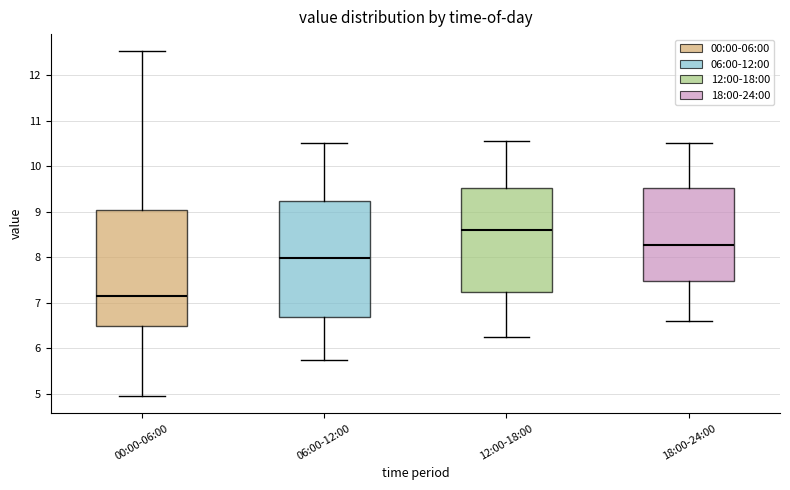

Reading left to right, read every box against the y-axis: the position of its median line, the range the box covers, and the ends of its whiskers. The values are not printed on the chart, so give them approximately, as read against the axis.

00:00-06:00: median 7.2, box 6.5 to 9.0, whiskers 5.0 to 12.5
06:00-12:00: median 8.0, box 6.7 to 9.2, whiskers 5.8 to 10.5
12:00-18:00: median 8.6, box 7.2 to 9.5, whiskers 6.3 to 10.6
18:00-24:00: median 8.3, box 7.5 to 9.5, whiskers 6.6 to 10.5